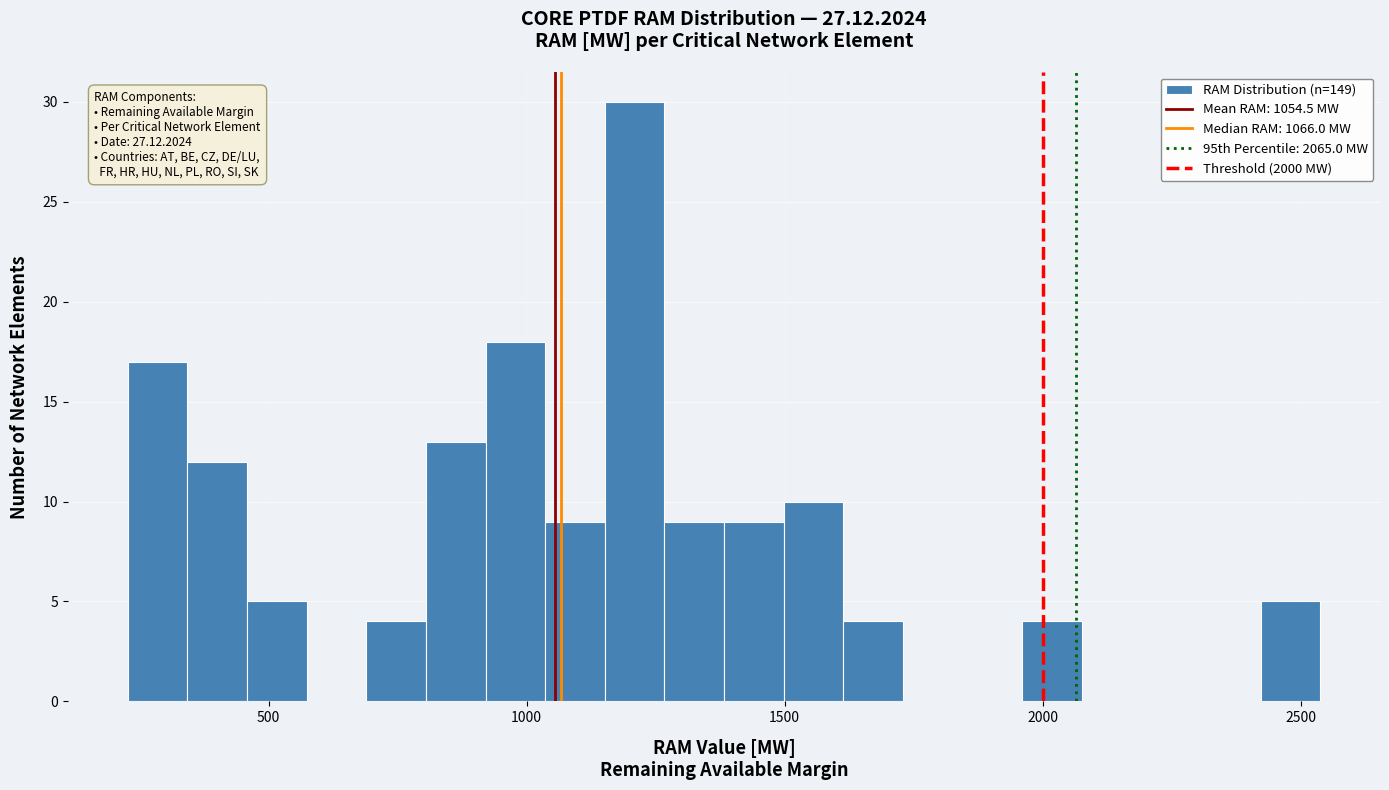

Read against the x-axis, roughly where is the centre of the tallest bar?

1200